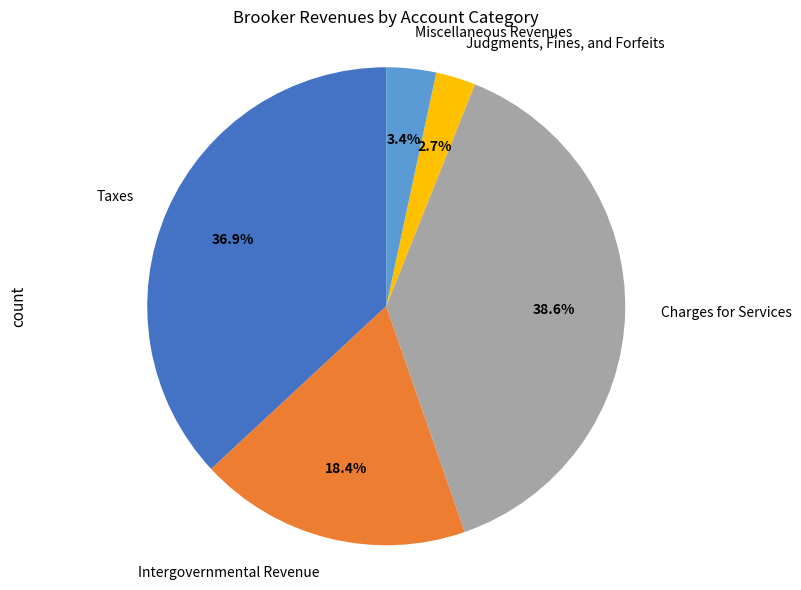

Does Judgments, Fines, and Forfeits represent more than half of the total?

No